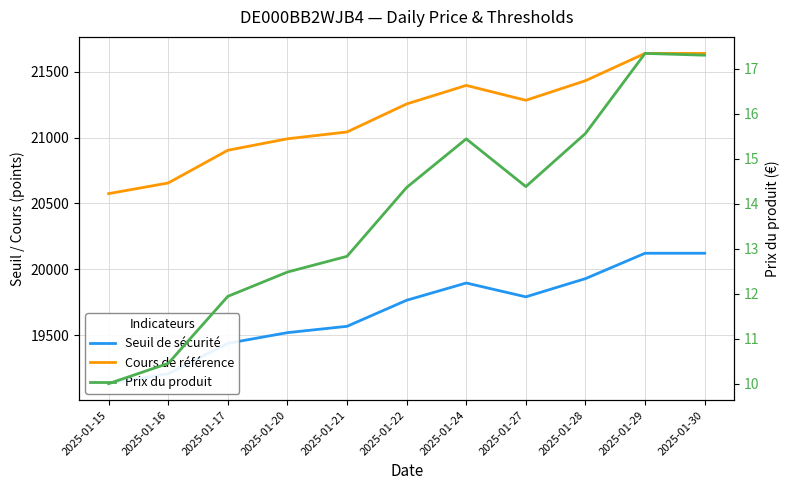

Rank the series by their maximum value, from highest to lowest.

Cours de référence, Seuil de sécurité, Prix du produit